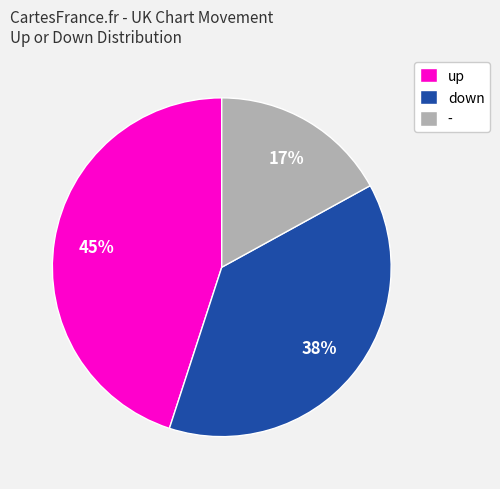

Is there a majority slice in this chart?

No